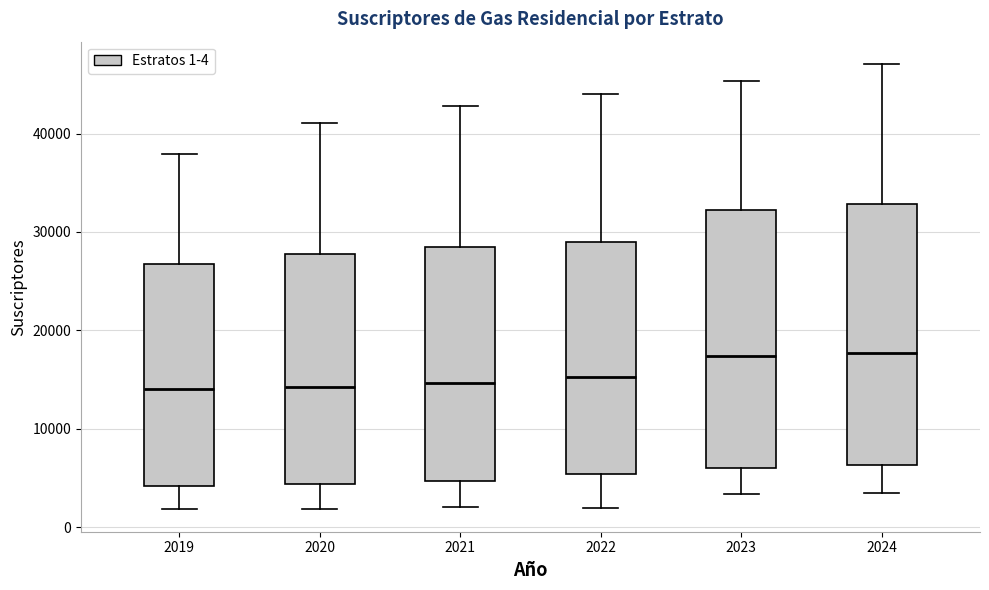

Where does the upper whisker of the box at x = 2020 end on the y-axis? The values are not printed on the chart, so give them approximately, as read against the axis.

41000